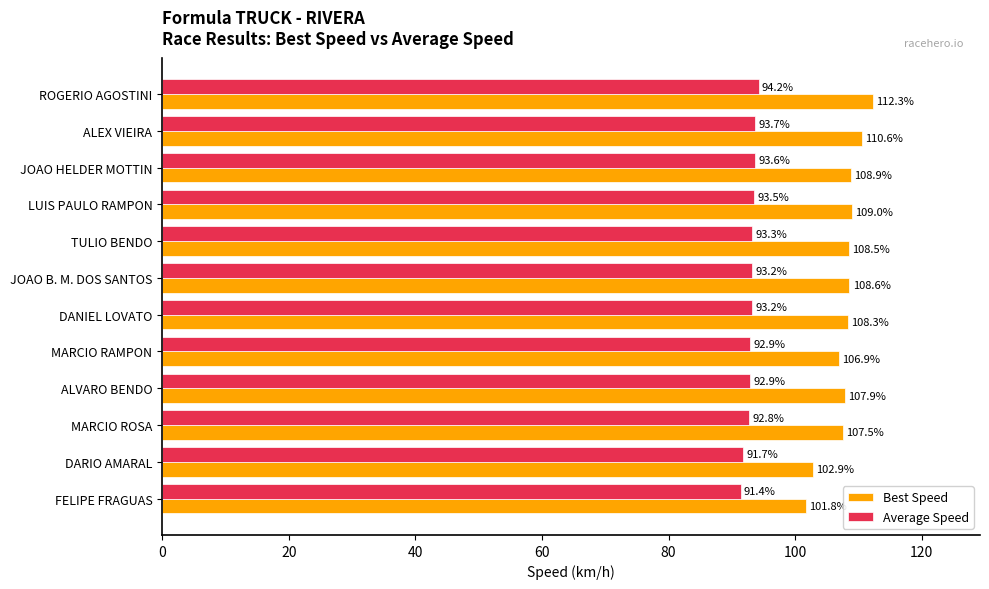

Which series has the widest spread of values?

Best Speed